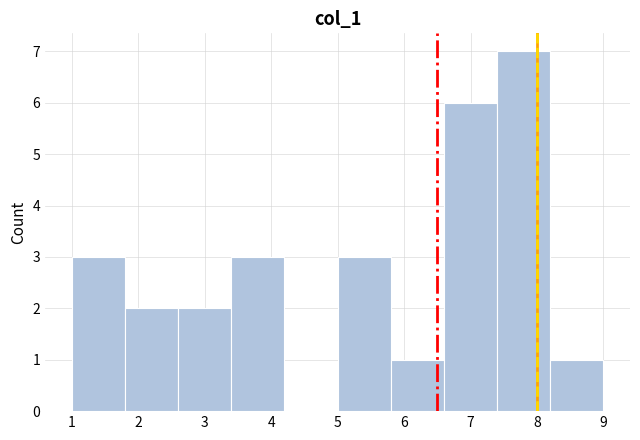

Reading left to right, transcribe this chart: for each bar, give the range it covers on the x-axis and its height. The values are not printed on the chart, so give them approximately, as read against the axis.

1.0 to 1.8: 3
1.8 to 2.6: 2
2.6 to 3.4: 2
3.4 to 4.2: 3
4.2 to 5.0: 0
5.0 to 5.8: 3
5.8 to 6.6: 1
6.6 to 7.4: 6
7.4 to 8.2: 7
8.2 to 9.0: 1